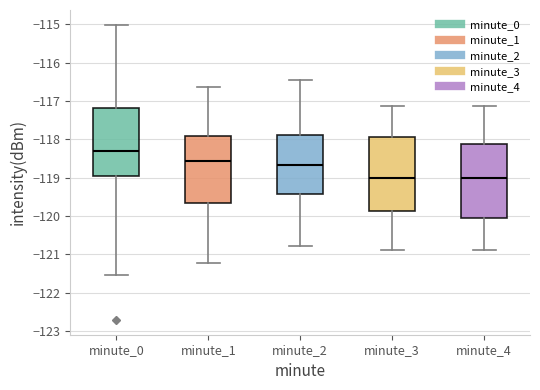

Reading left to right, read every box against the y-axis: the position of its median line, the range the box covers, and the ends of its whiskers. The values are not printed on the chart, so give them approximately, as read against the axis.

minute_0: median -118.3, box -118.9 to -117.2, whiskers -121.5 to -115.0
minute_1: median -118.6, box -119.7 to -117.9, whiskers -121.2 to -116.6
minute_2: median -118.7, box -119.4 to -117.9, whiskers -120.8 to -116.4
minute_3: median -119.0, box -119.9 to -117.9, whiskers -120.9 to -117.1
minute_4: median -119.0, box -120.1 to -118.1, whiskers -120.9 to -117.1